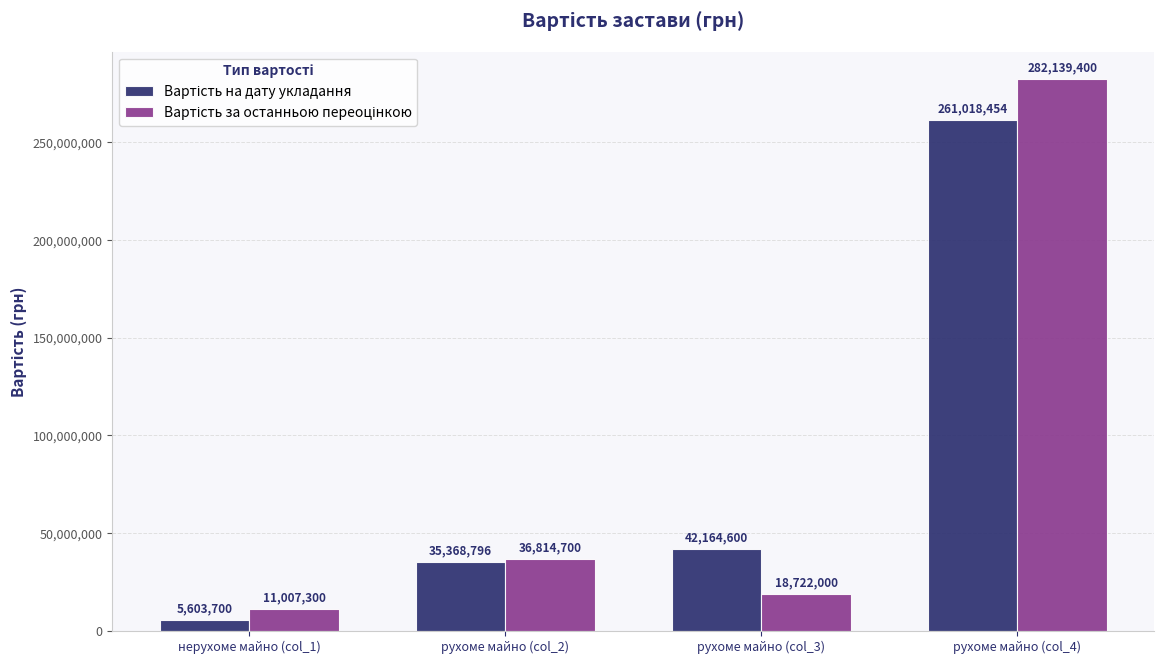

What is the label of the 4th bar from the left?

рухоме майно (col_4)